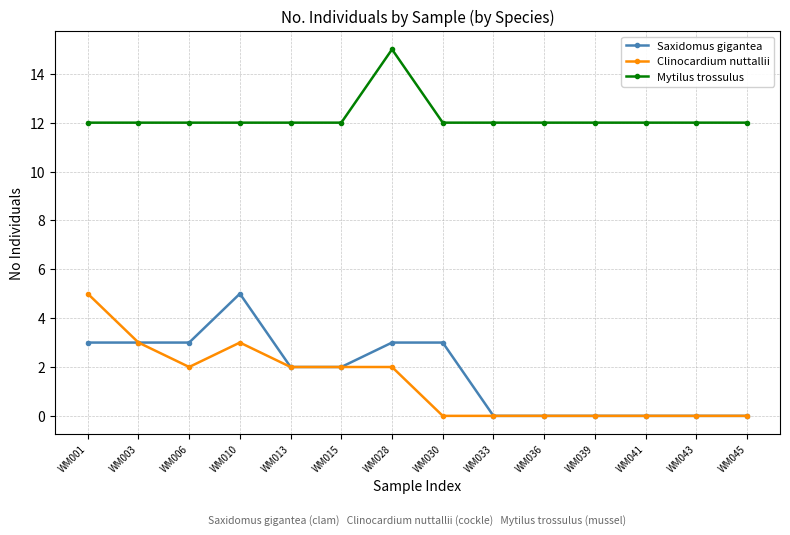

True or false: Clinocardium nuttallii and Mytilus trossulus intersect in this chart.

False